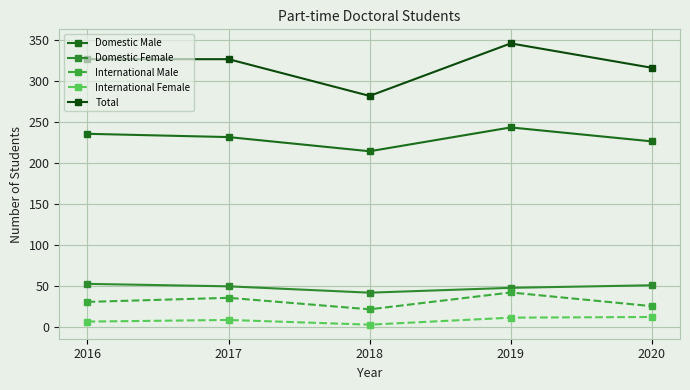

Rank the series at 2017 from lowest to highest value.

International Female, International Male, Domestic Female, Domestic Male, Total